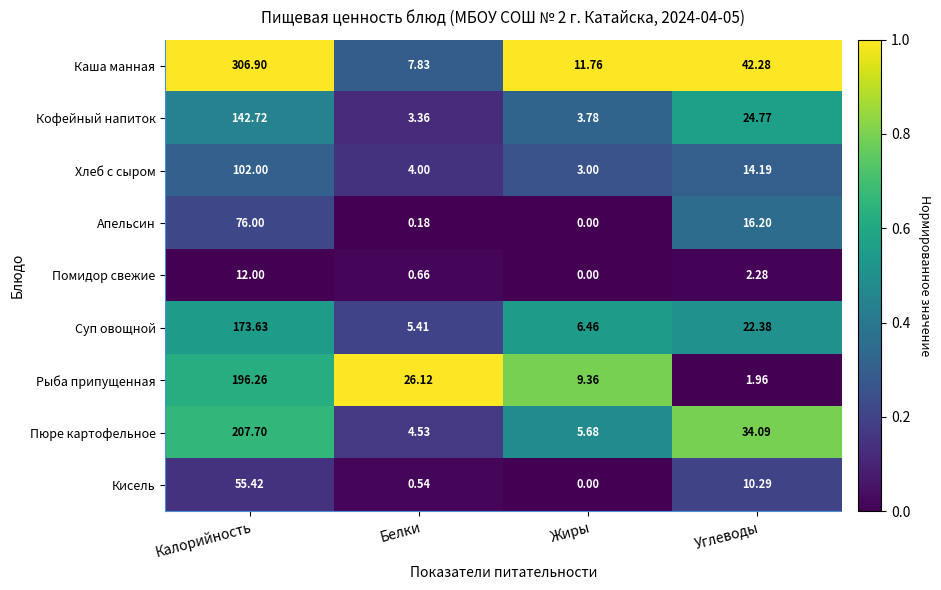

Which series has the largest range (max minus min)?

Каша манная